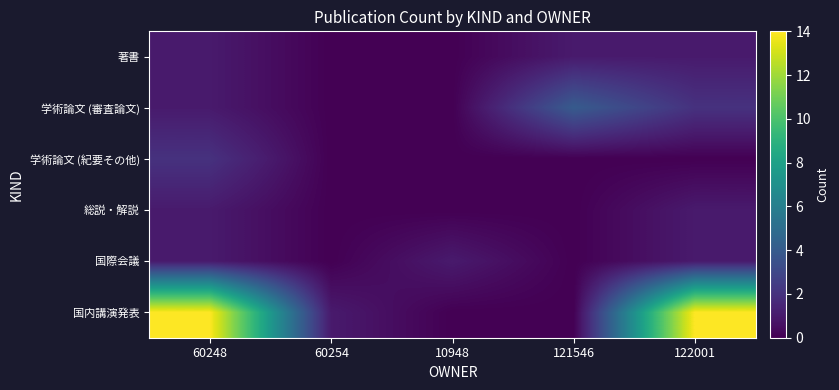

At how many categories does at least one series exceed 3?

3